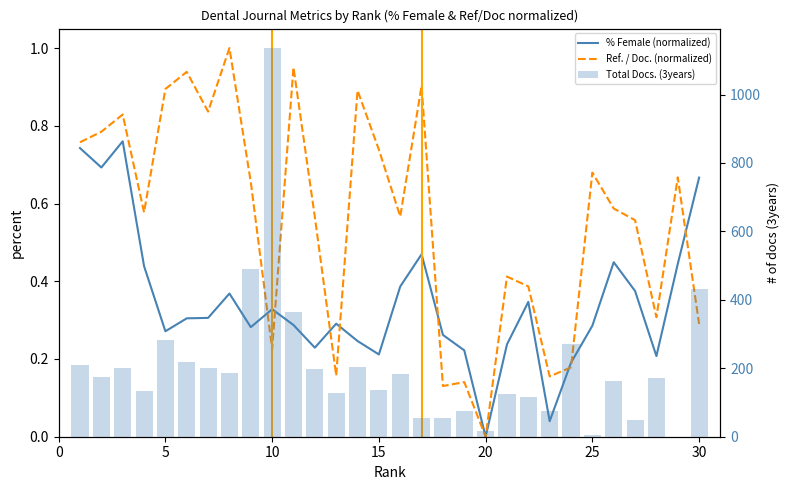

What is the average value of the Ref. / Doc. (normalized) series?

0.6